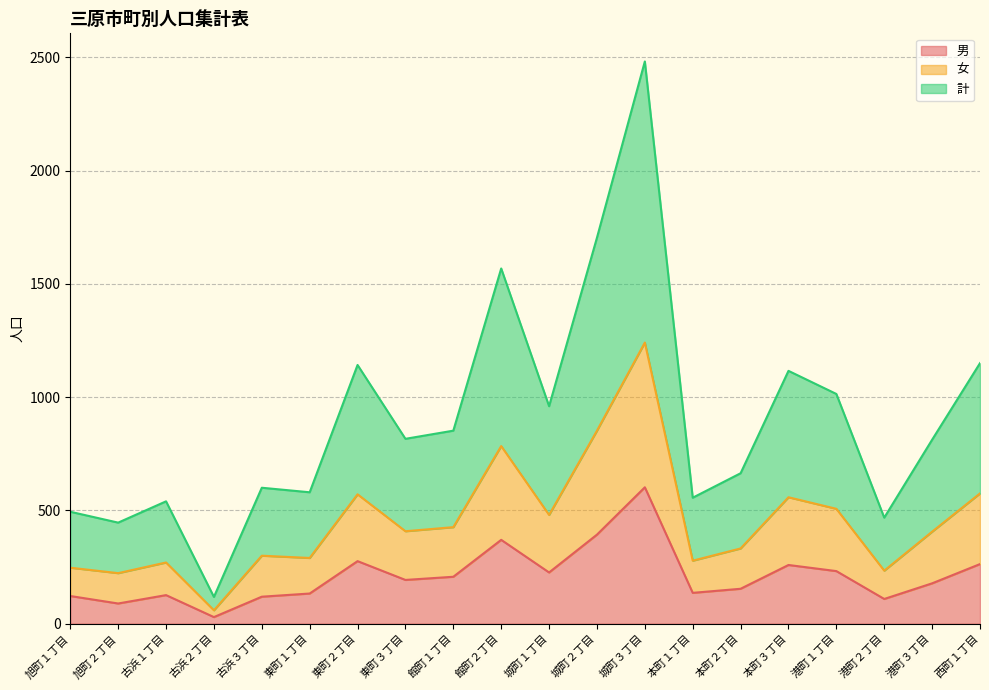

True or false: 計 and 男 cross at least once.

False